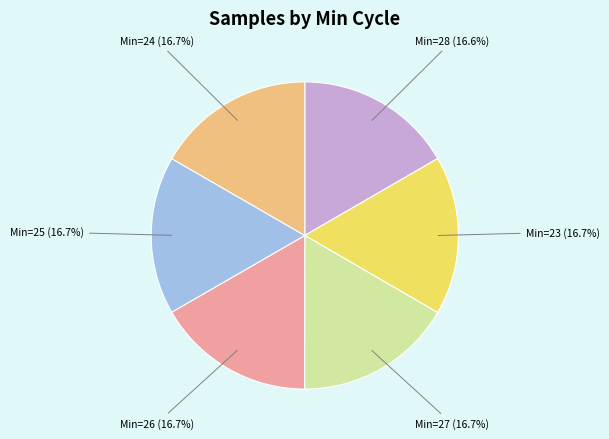

Is there a majority slice in this chart?

No